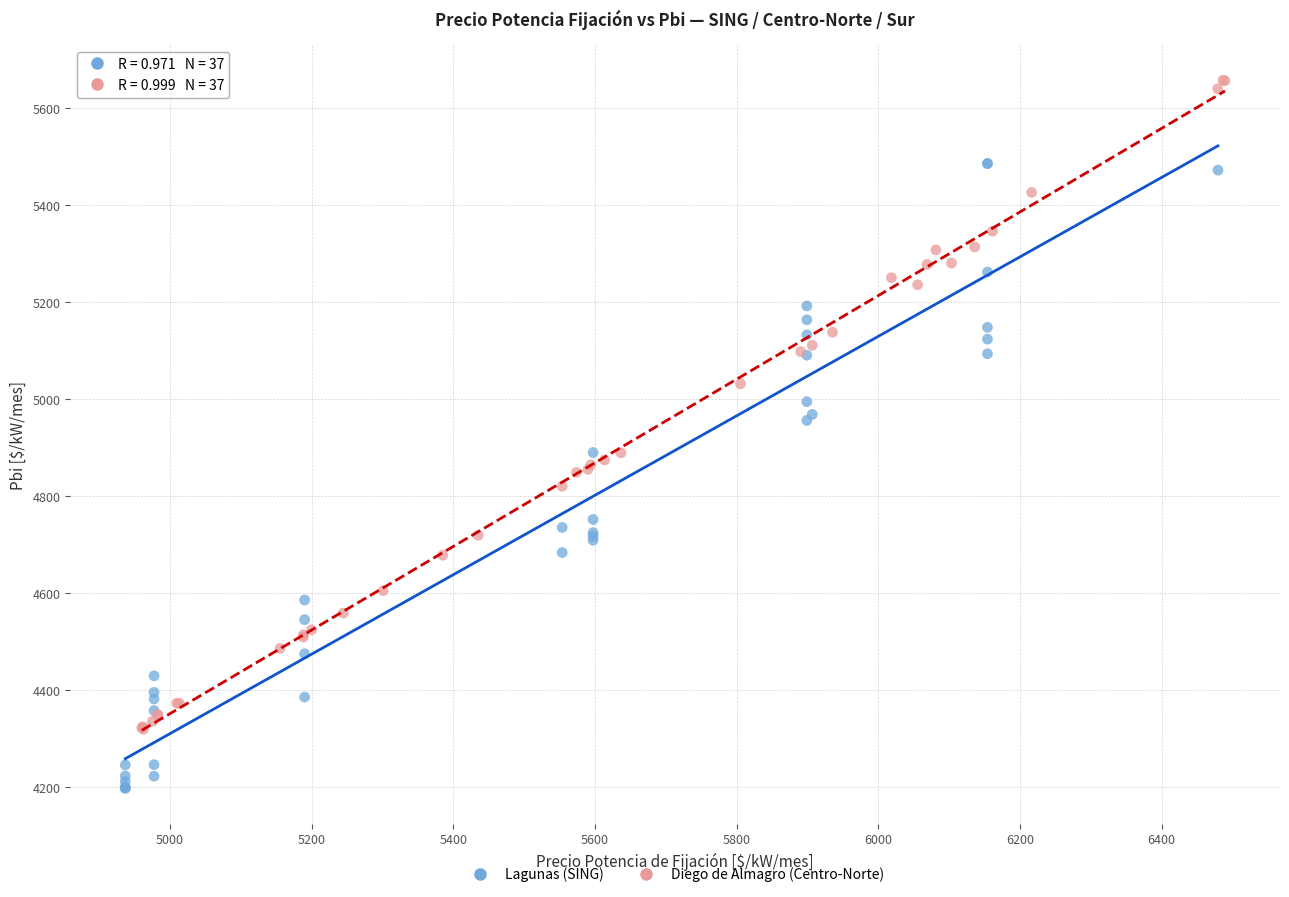

What are all the series names shown in the legend?

Lagunas (SING), Diego de Almagro (Centro-Norte)